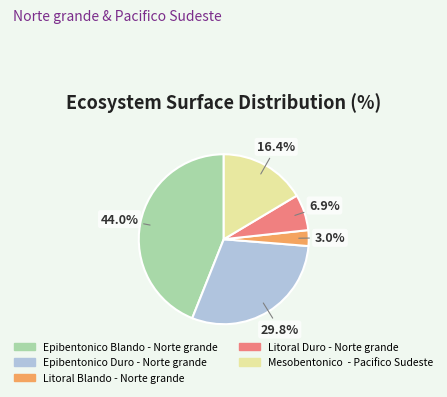

Rank the categories by value from highest to lowest.

Epibentonico Blando - Norte grande, Epibentonico Duro - Norte grande, Mesobentonico - Pacifico Sudeste, Litoral Duro - Norte grande, Litoral Blando - Norte grande